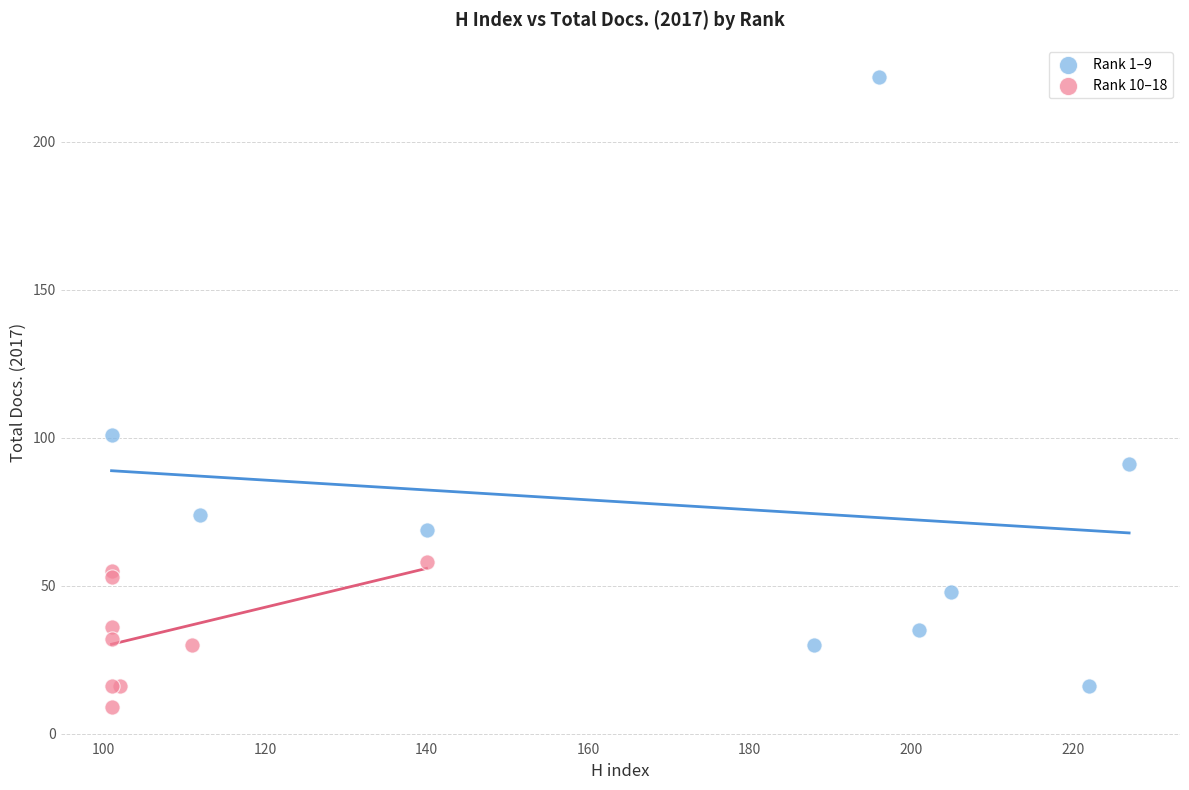

Which series reaches the minimum Y coordinate?

Rank 10–18